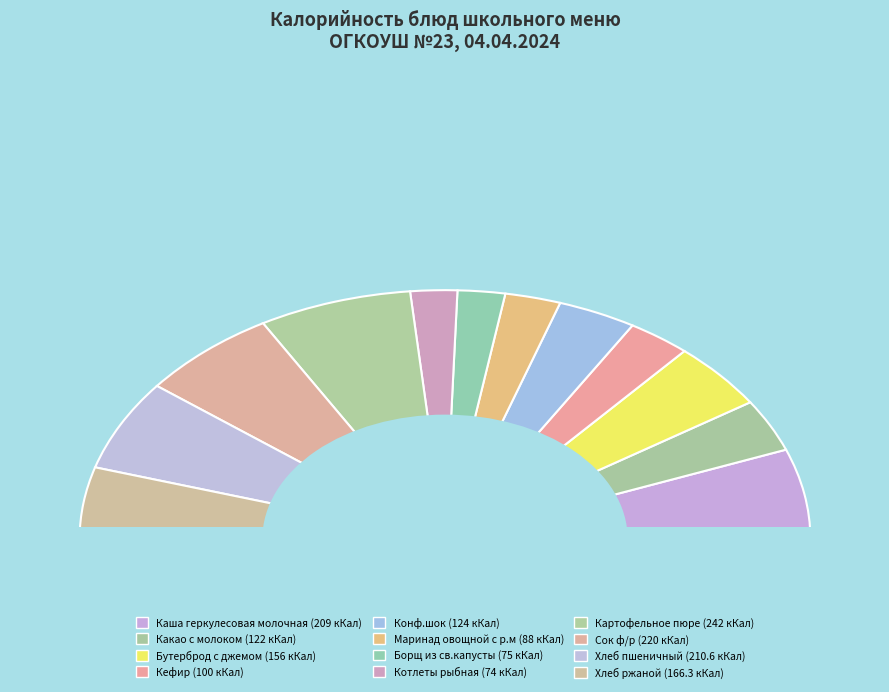

The Картофельное пюре slice represents 14% of the pie. True or false?

True